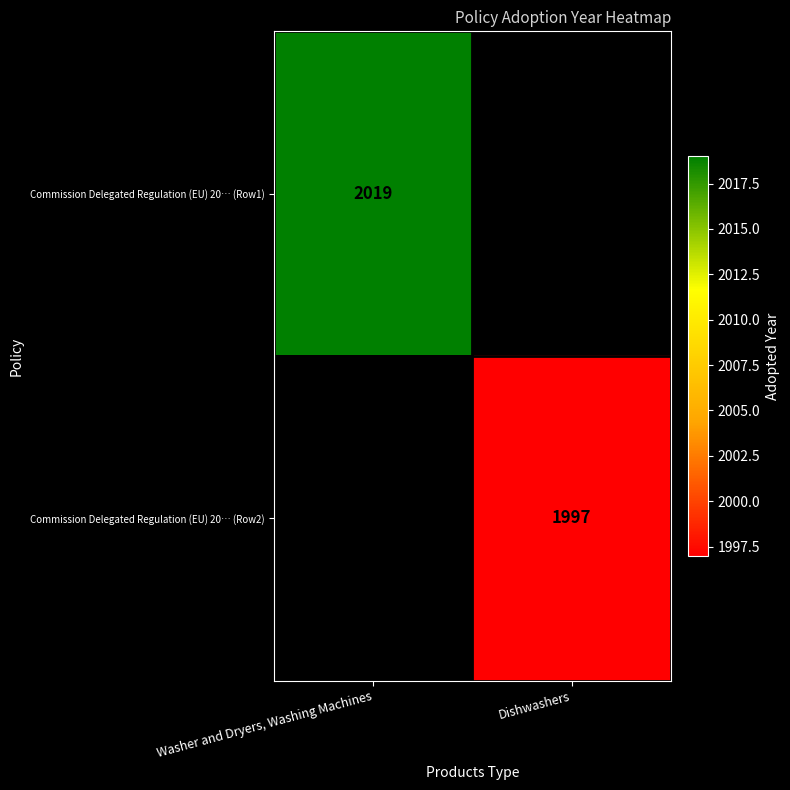

The Commission Delegated Regulation (EU) 20… (Row1) series shows 2019 at Washer and Dryers, Washing Machines. True or false?

True